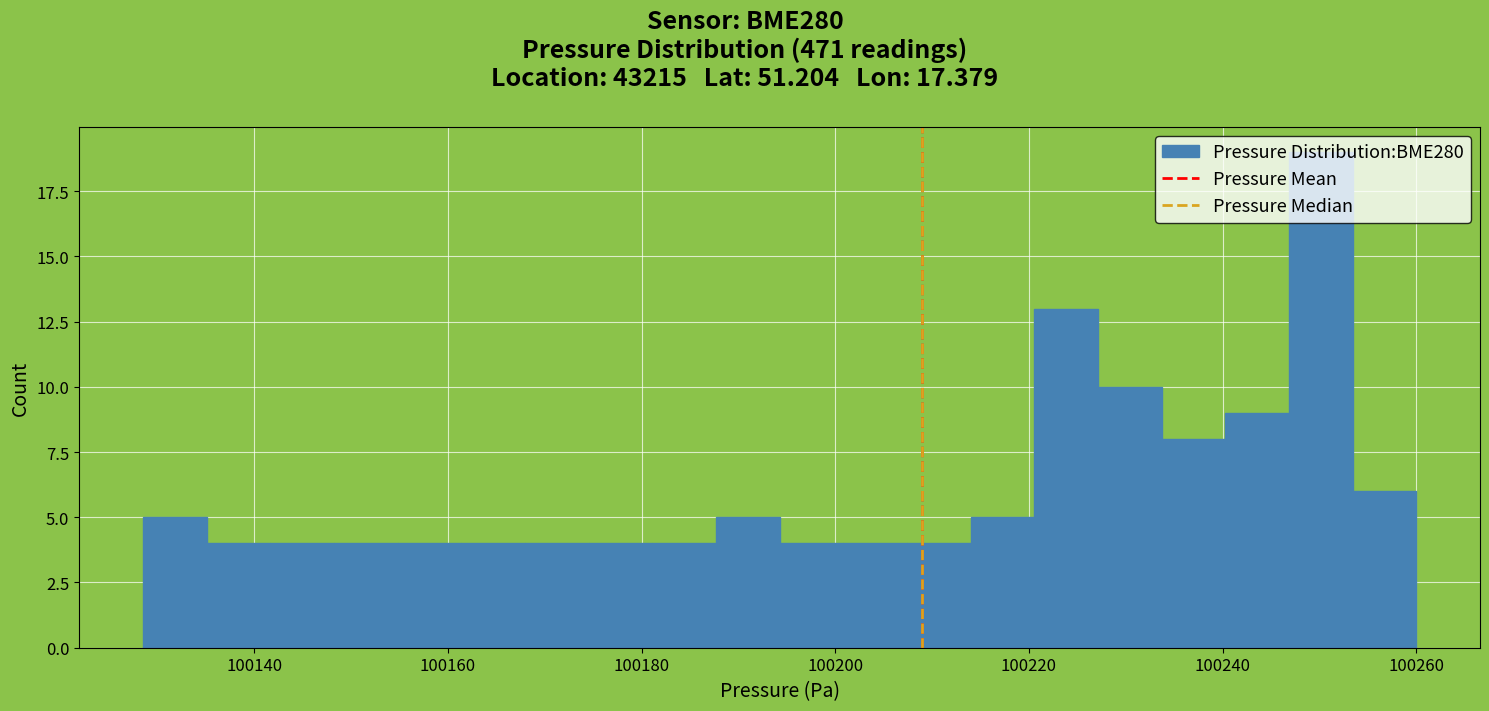

Around what value on the x-axis is the tallest bar? Give the approximate position of its centre, as read against the axis.

100250